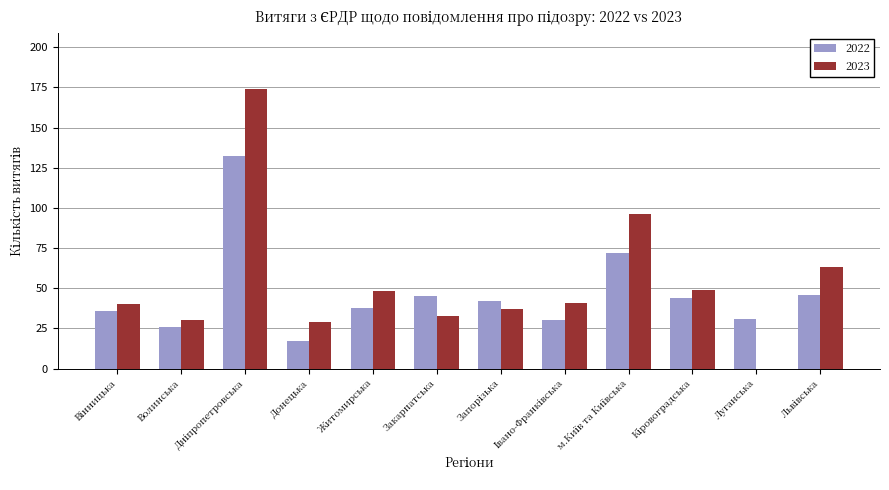

The 2022 series shows 22 at Луганська. True or false?

False